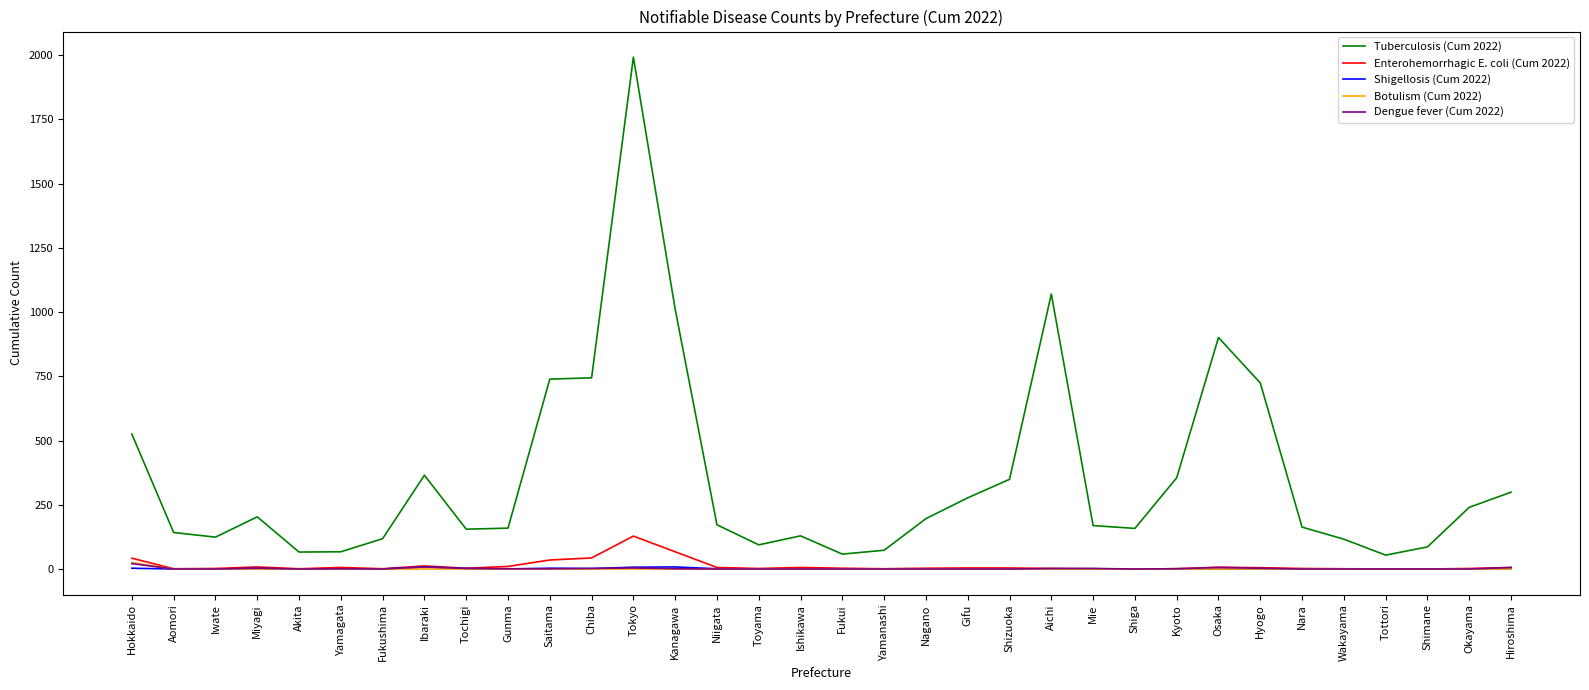

What is the spread (max minus min) of values at Kyoto?

355